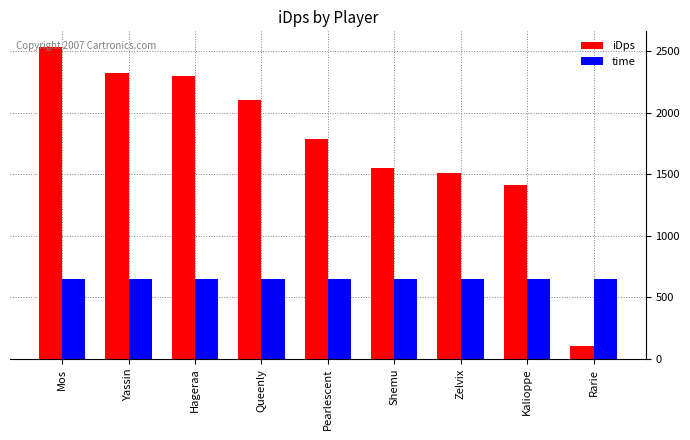

How many bars are there in total?

18